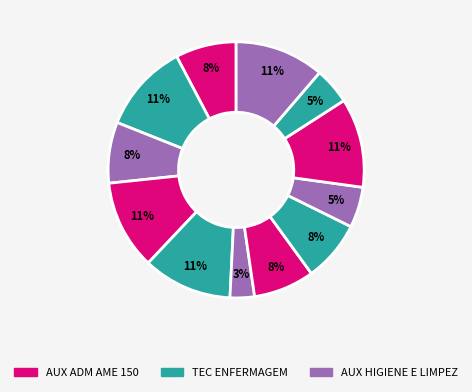

How many segments does this pie chart have?

12